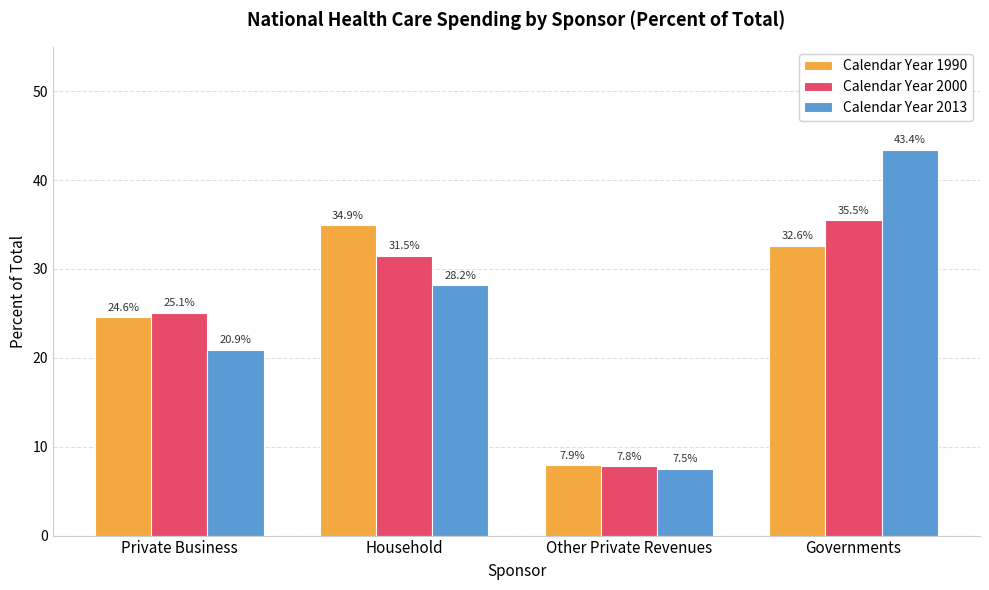

True or false: Calendar Year 1990 has a value of 11.3 at Other Private Revenues.

False